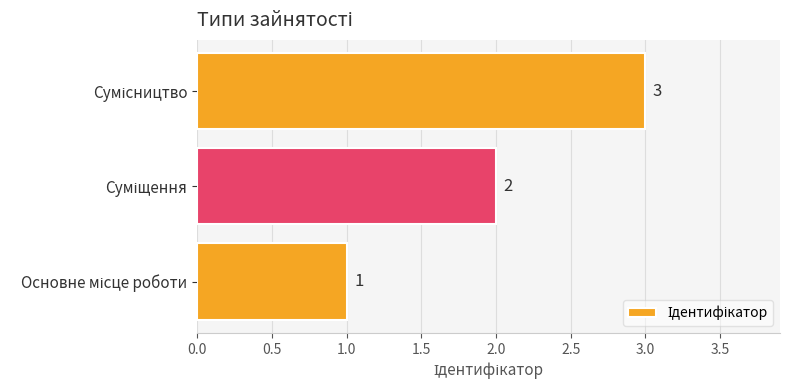

Count the values in the range 1 to 3.

3